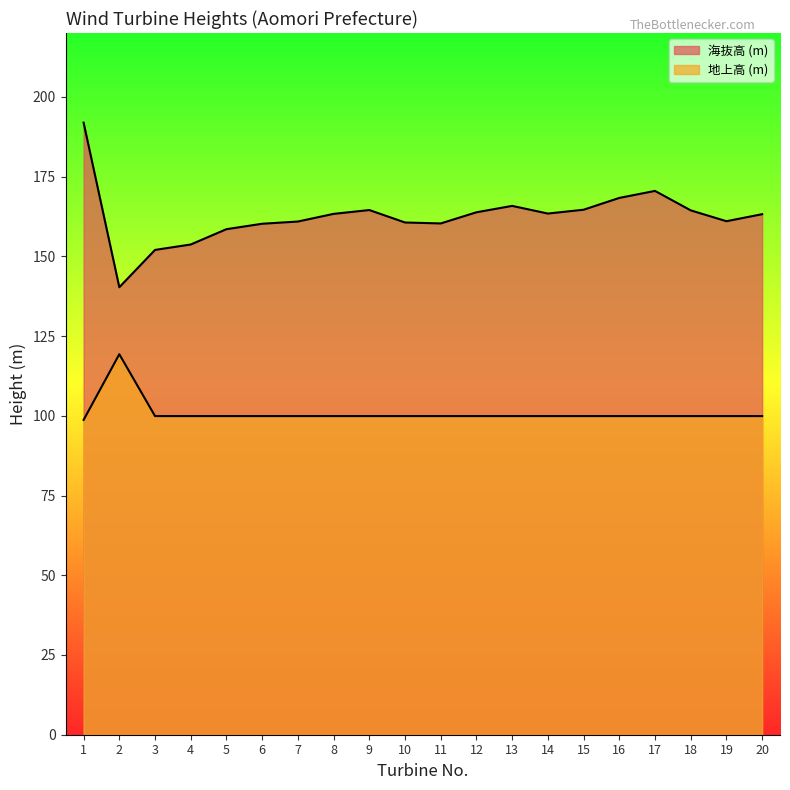

True or false: 地上高 (m) has a value of 154.9 at 13.

False